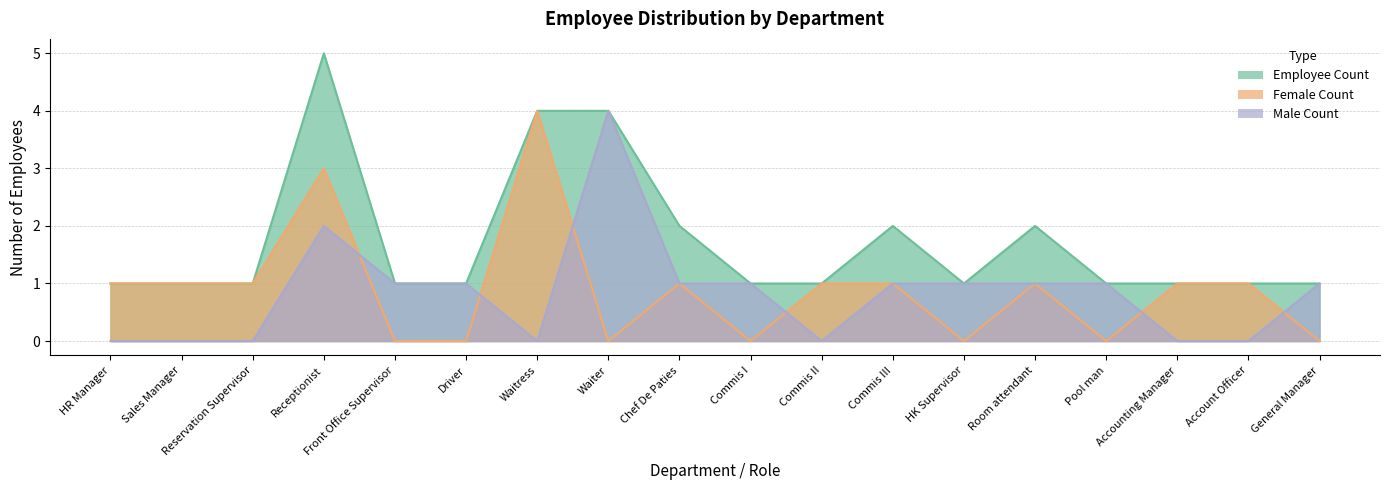

At how many categories does at least one series exceed 1?

6